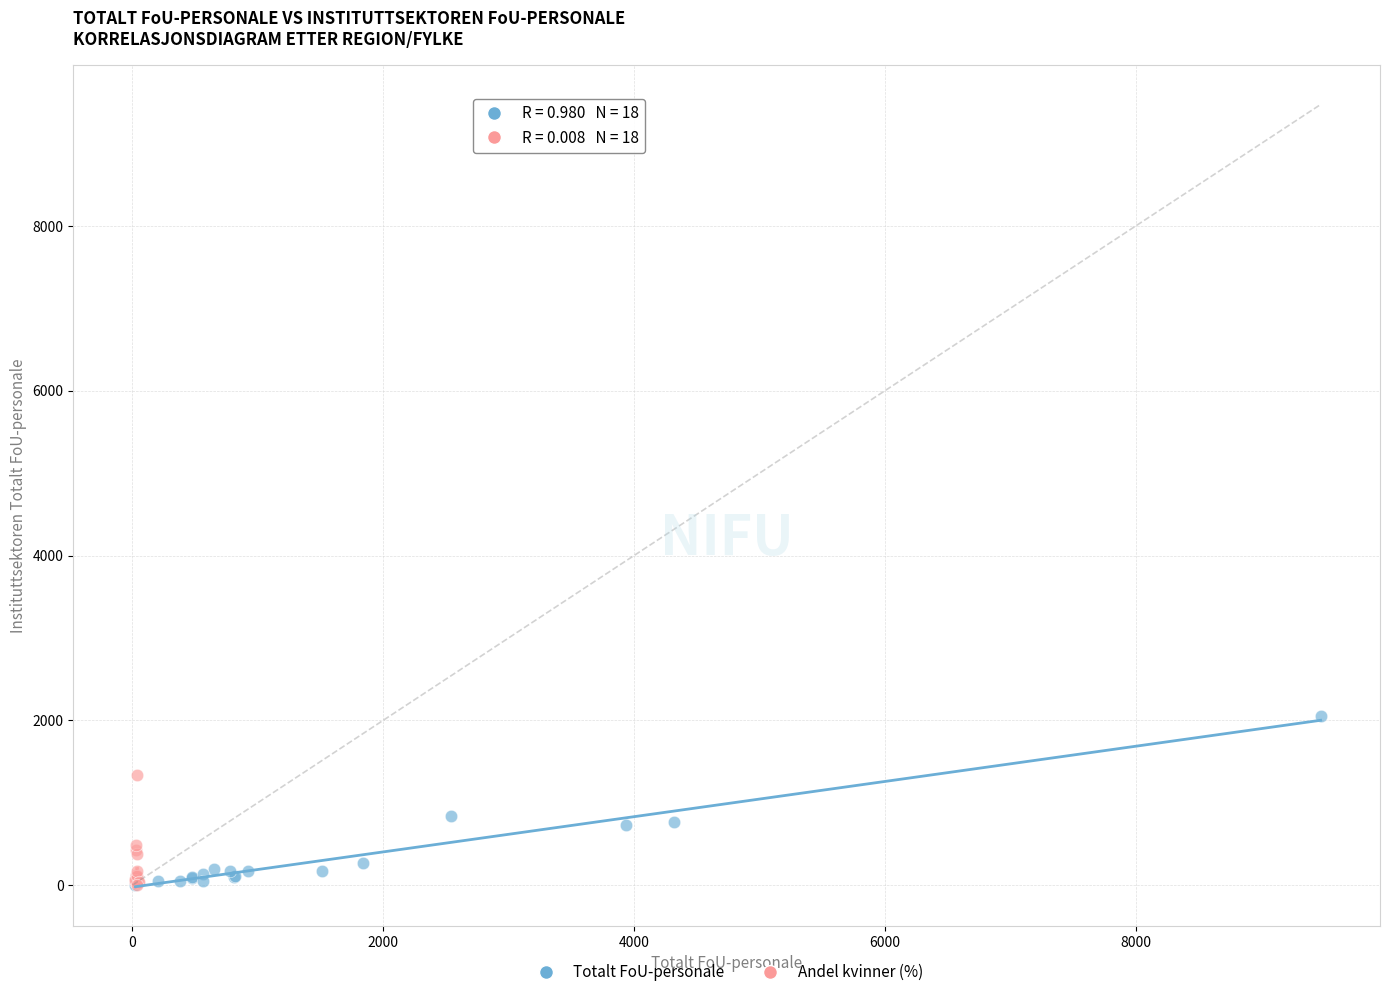

Which series has the largest Y range (max minus min)?

Totalt FoU-personale